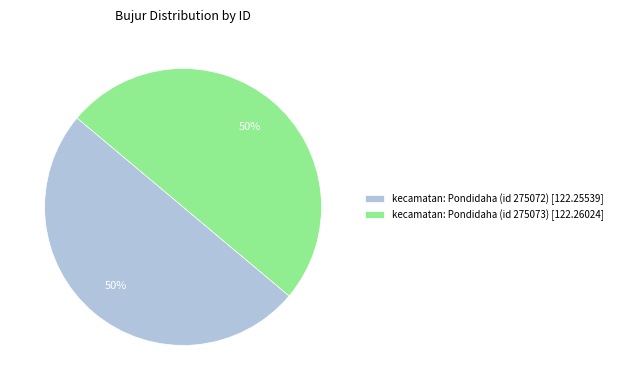

The kecamatan: Pondidaha (id 275073) slice represents 57% of the pie. True or false?

False